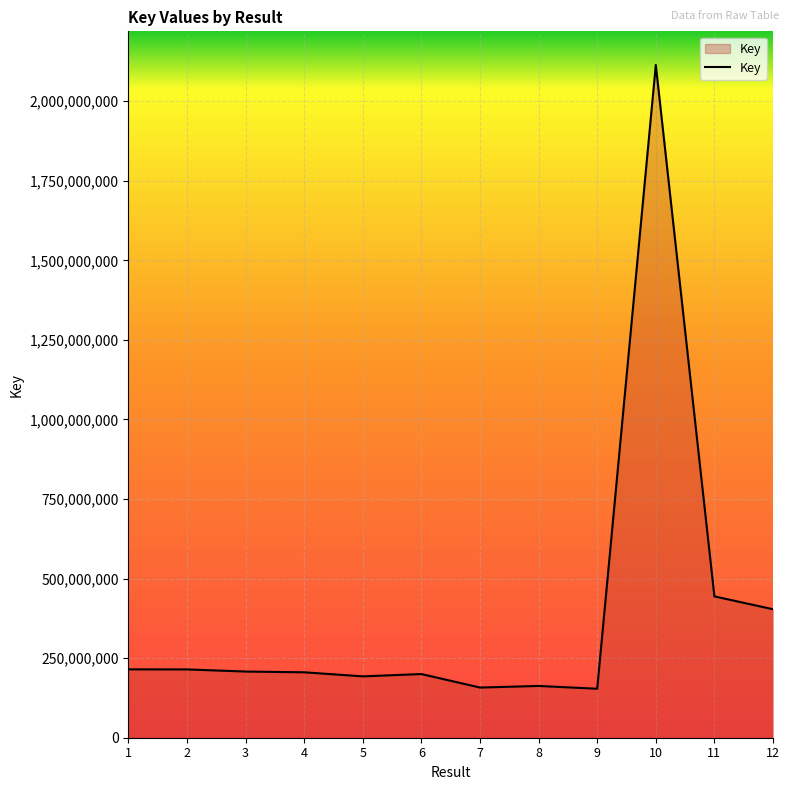

The chart shows a value of 33294498 at 8. True or false?

False